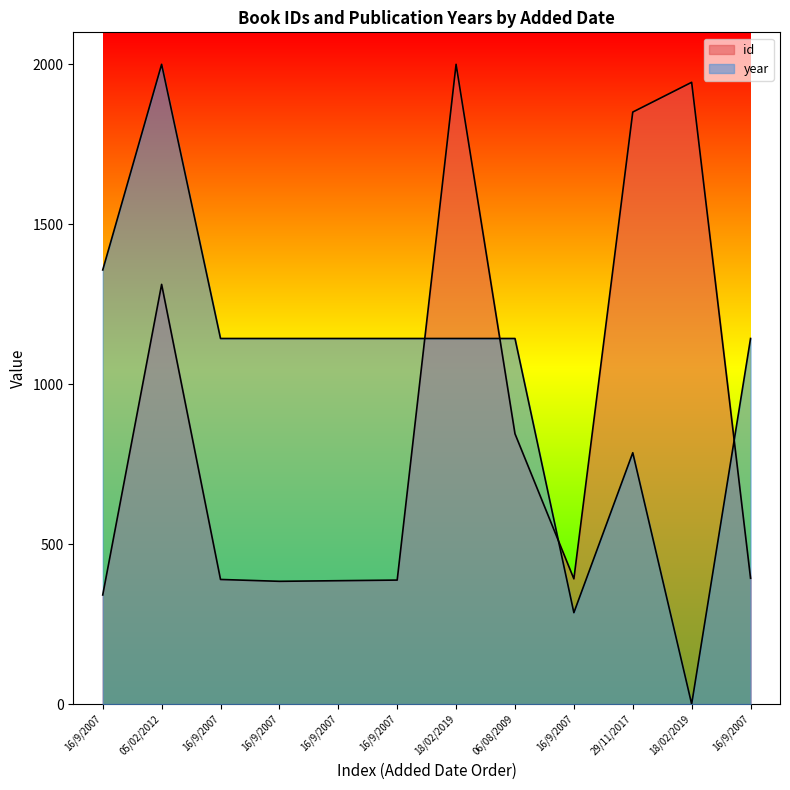

Reading left to right, transcribe all the data shown in this chart.

id: 16/9/2007=341.1	05/02/2012=1312.0	16/9/2007=389.5	16/9/2007=383.7	16/9/2007=385.7	16/9/2007=387.6	18/02/2019=2000.0	06/08/2009=845.0	16/9/2007=391.5	29/11/2017=1850.8	18/02/2019=1943.8	16/9/2007=393.4
year: 16/9/2007=1357.1	05/02/2012=2000.0	16/9/2007=1142.9	16/9/2007=1142.9	16/9/2007=1142.9	16/9/2007=1142.9	18/02/2019=1142.9	06/08/2009=1142.9	16/9/2007=285.7	29/11/2017=785.7	18/02/2019=0.0	16/9/2007=1142.9